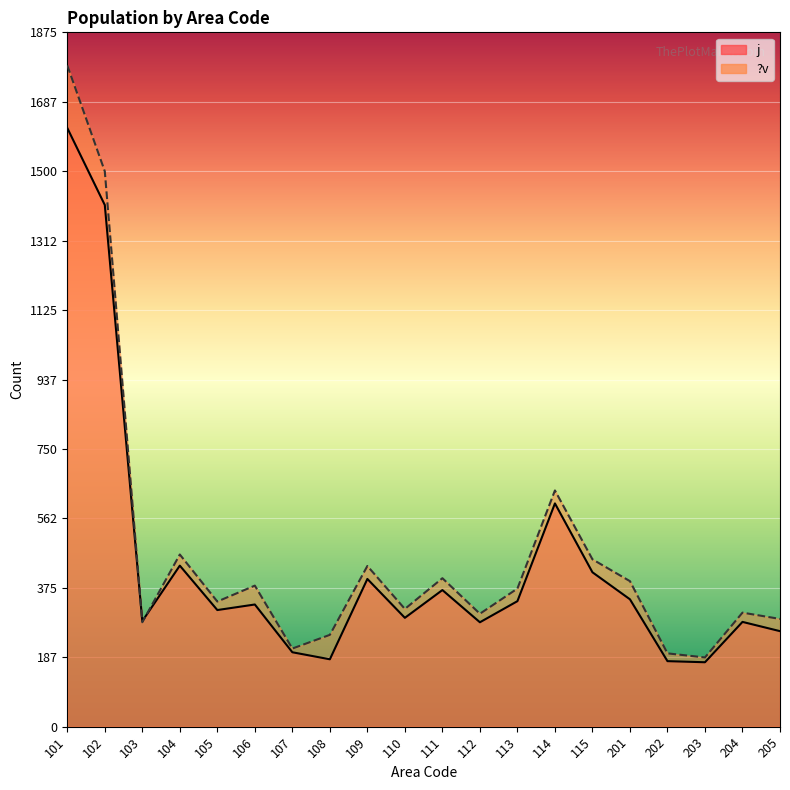

At which label is ?v closest to 986?

114